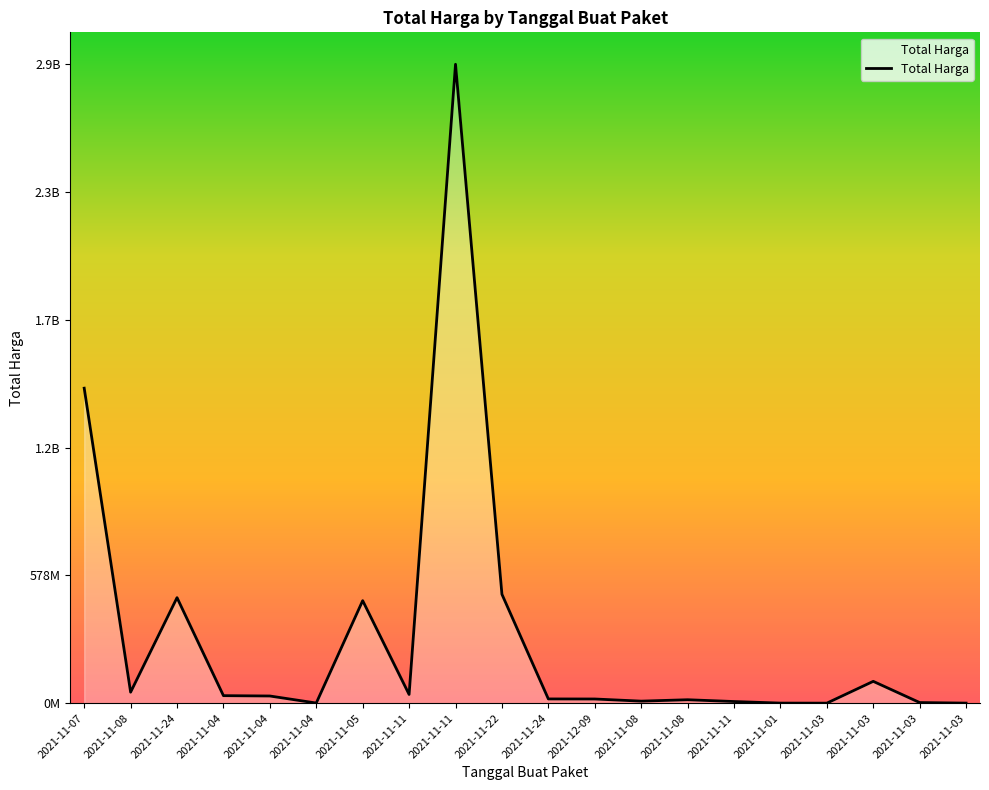

Does the chart display data point markers on the line(s)?

No